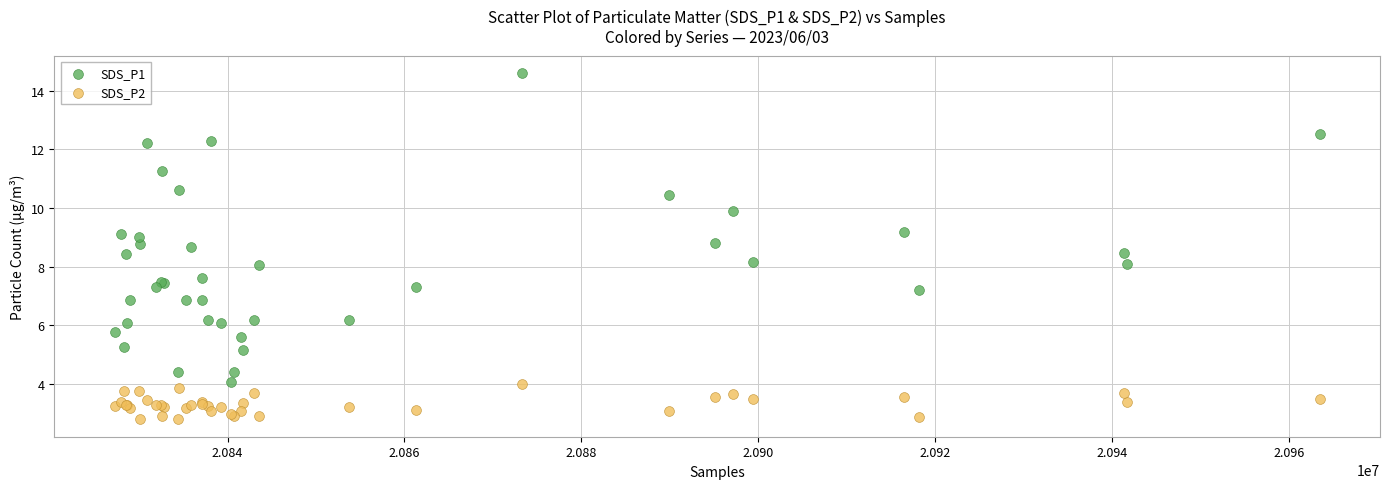

Which series reaches the maximum Y coordinate?

SDS_P1